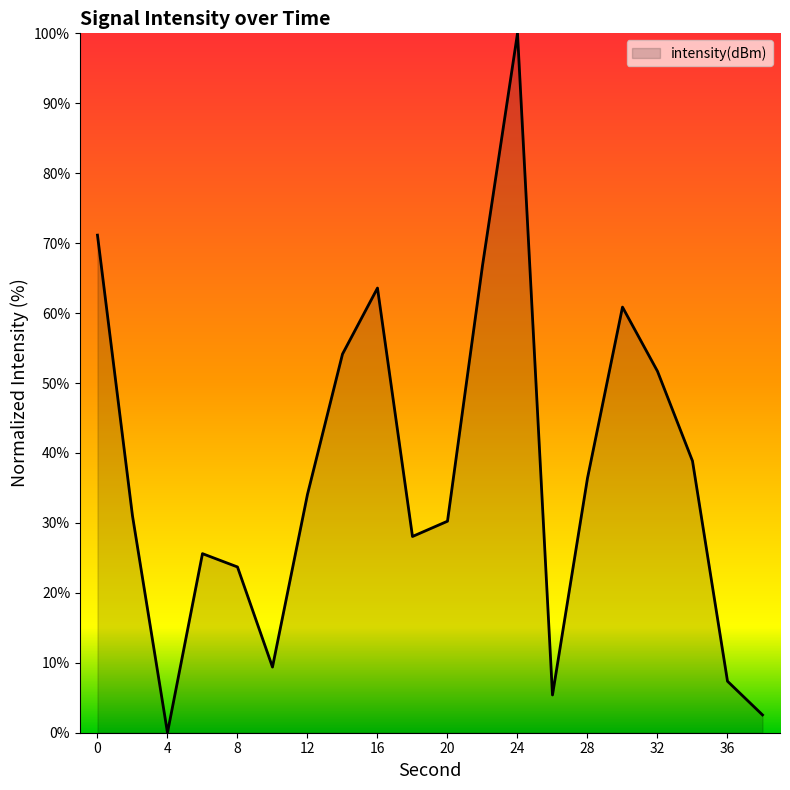

What is the difference between the maximum and minimum values?

100.0